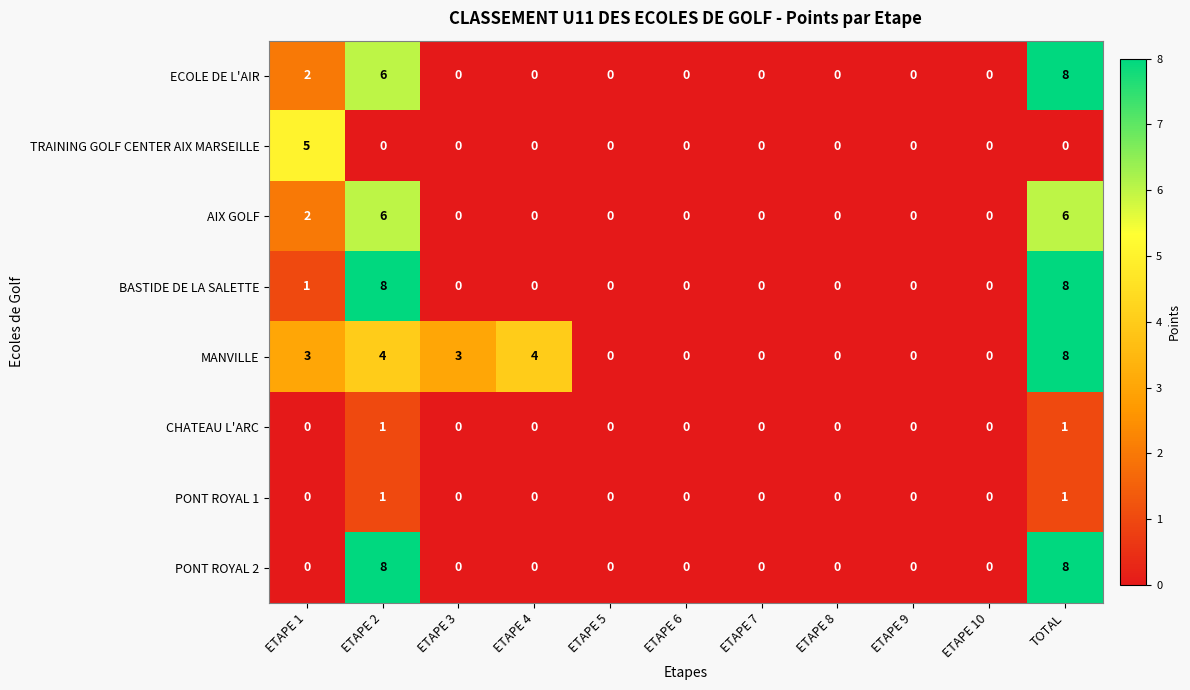

Which series has the largest total across all categories?

MANVILLE